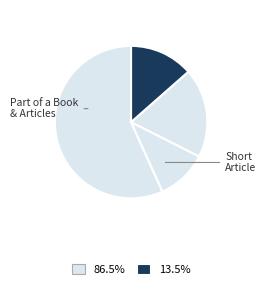

How many slices are in this pie chart?

4